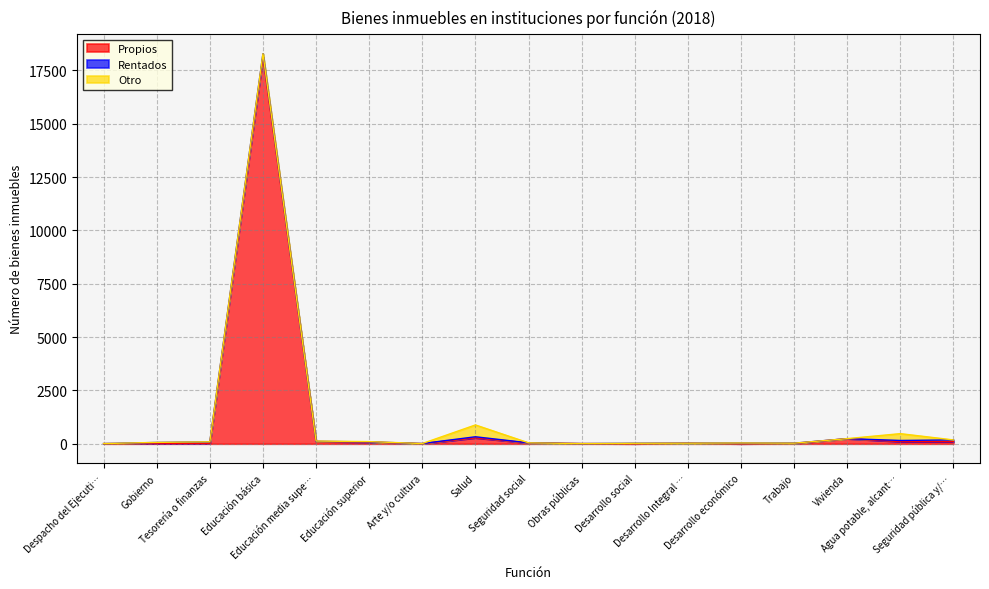

Which series has the largest total across all categories?

Propios